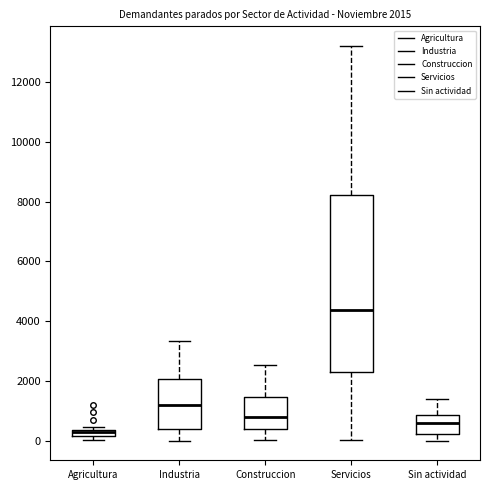

Comparing the boxes themselves (not the whiskers), which one is the tallest?

Servicios